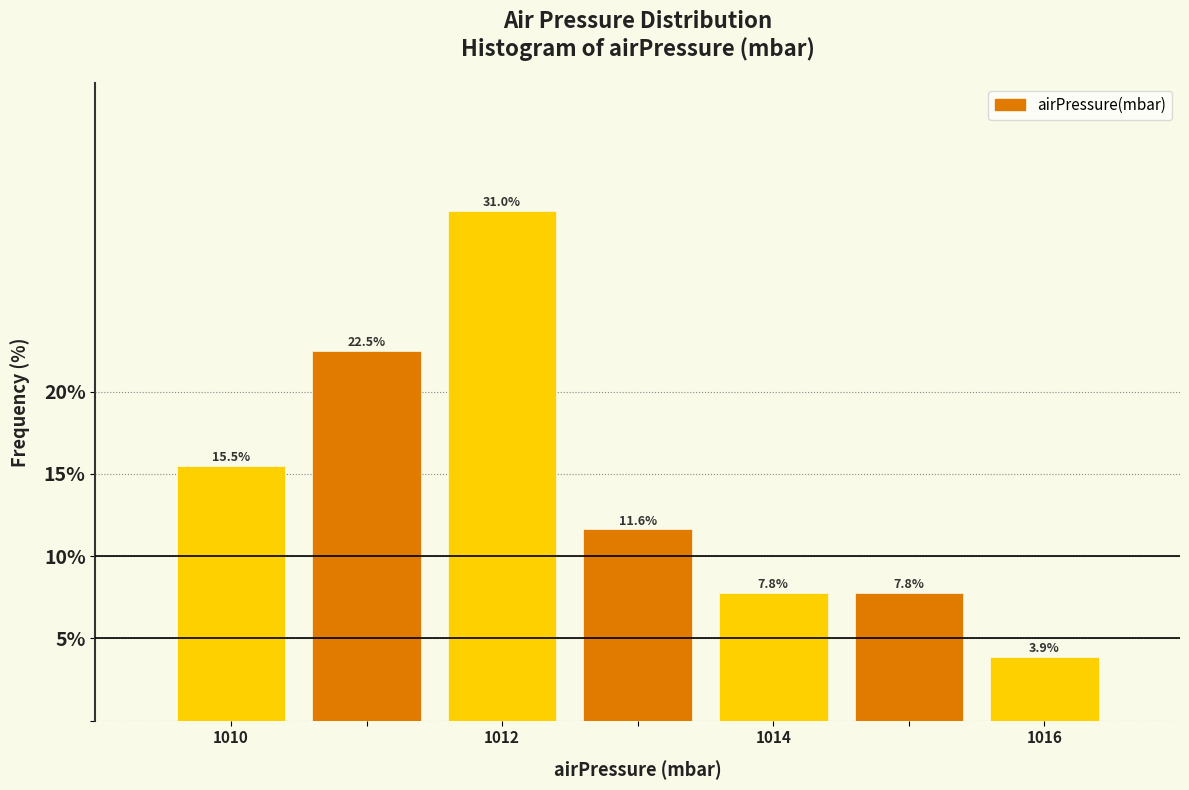

How tall is the bar that spans 1011.5 to 1012.5 on the x-axis? The bar edges are not printed on the chart, so give them approximately, as read against the axis.

31.0